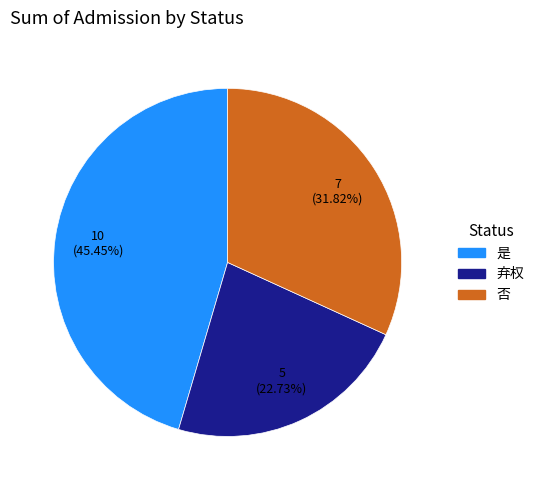

To the nearest percent, what portion does 否 represent?

32%